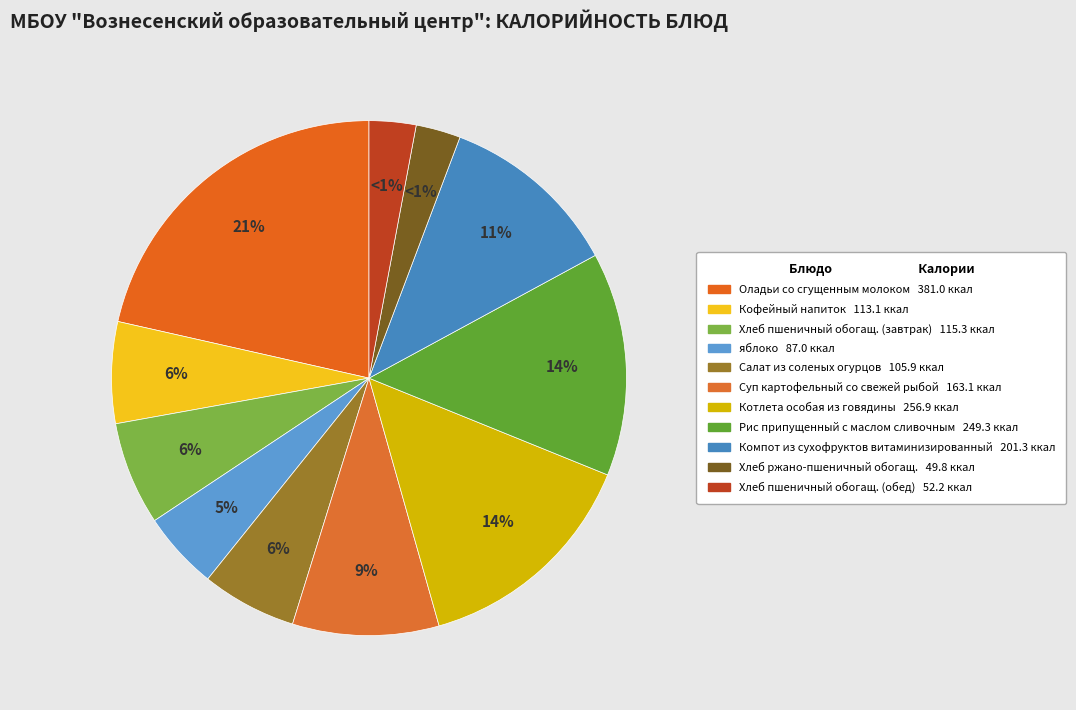

How many slices are in this pie chart?

11